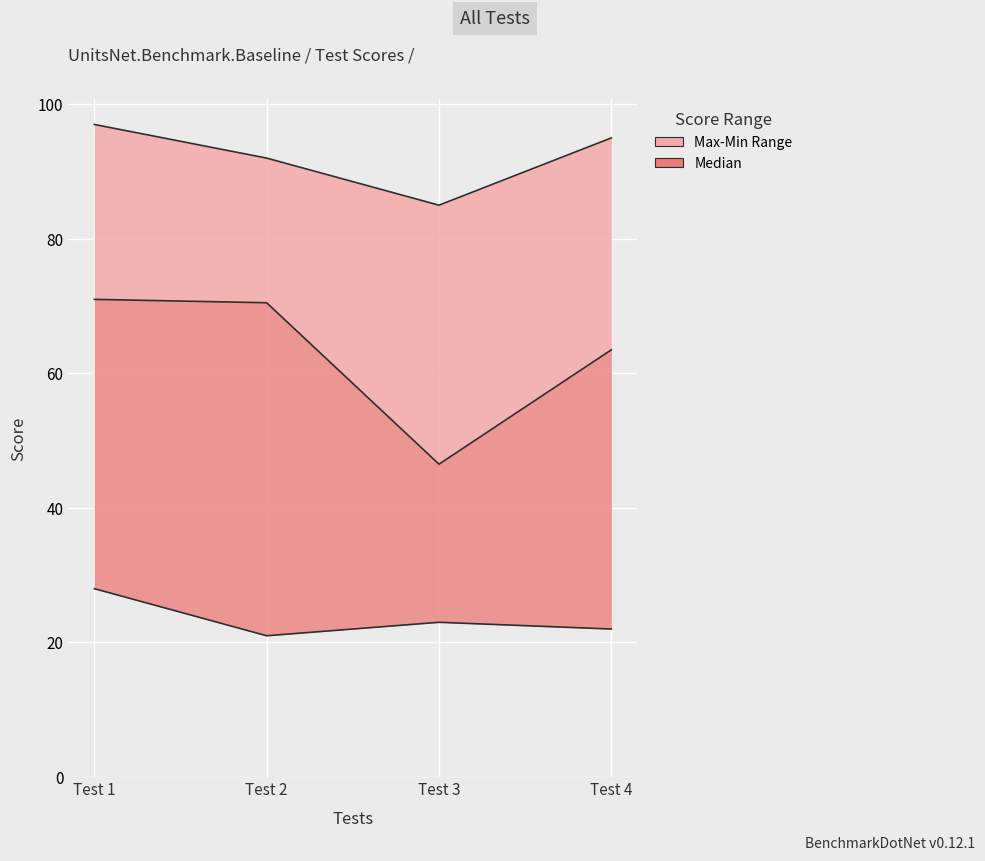

Where is the first local minimum for Max?

Test 3